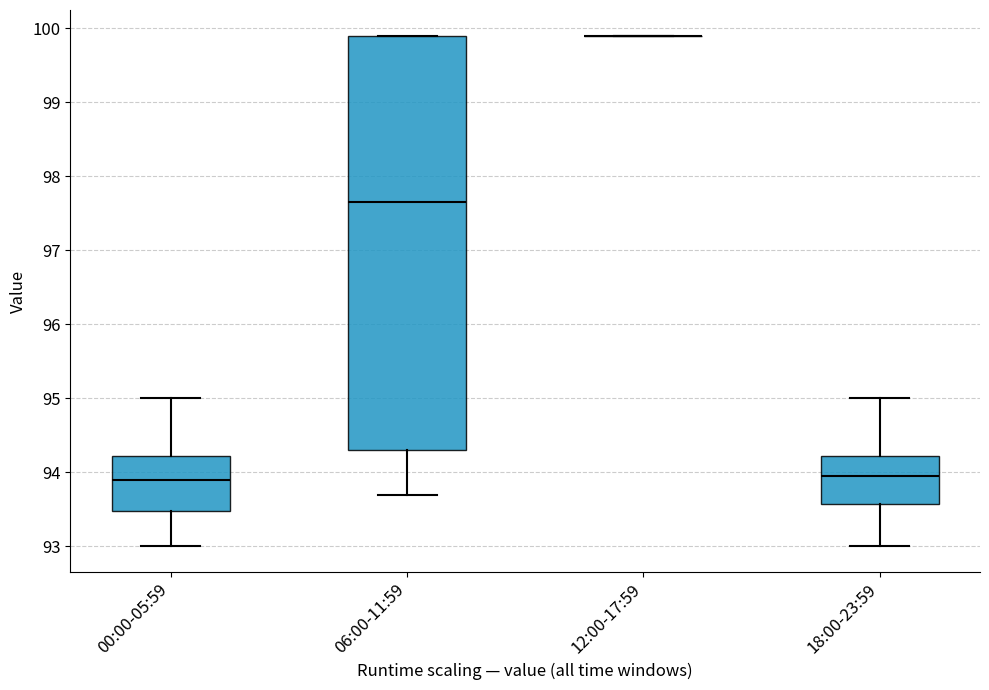

Reading left to right, transcribe this box plot: for each box, give where its median line is, the range the box spans, and where its two whiskers end, as read against the y-axis. The values are not printed on the chart, so give them approximately, as read against the axis.

00:00-05:59: median 93.9, box 93.5 to 94.2, whiskers 93.0 to 95.0
06:00-11:59: median 97.7, box 94.3 to 99.9, whiskers 93.7 to 99.9
12:00-17:59: box collapsed to a line at 99.9, whiskers 99.9 to 99.9
18:00-23:59: median 94.0, box 93.6 to 94.2, whiskers 93.0 to 95.0